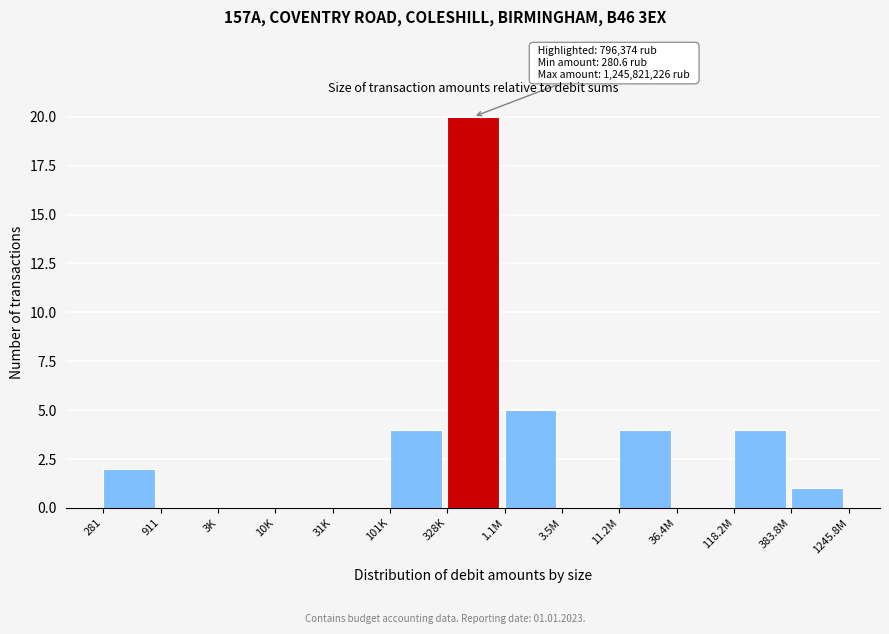

Reading left to right, list all the values displayed in this chart.

281=2	911=0	3K=0	10K=0	31K=0	101K=4	328K=20	1.1M=5	3.5M=0	11.2M=4	36.4M=0	118.2M=4	383.8M=1